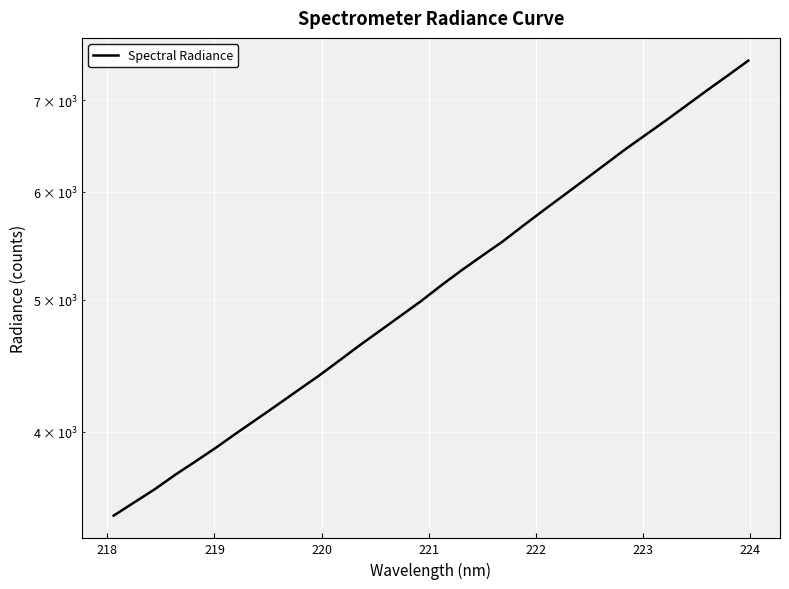

True or false: there are more than 1 points higher than both neighbors.

False